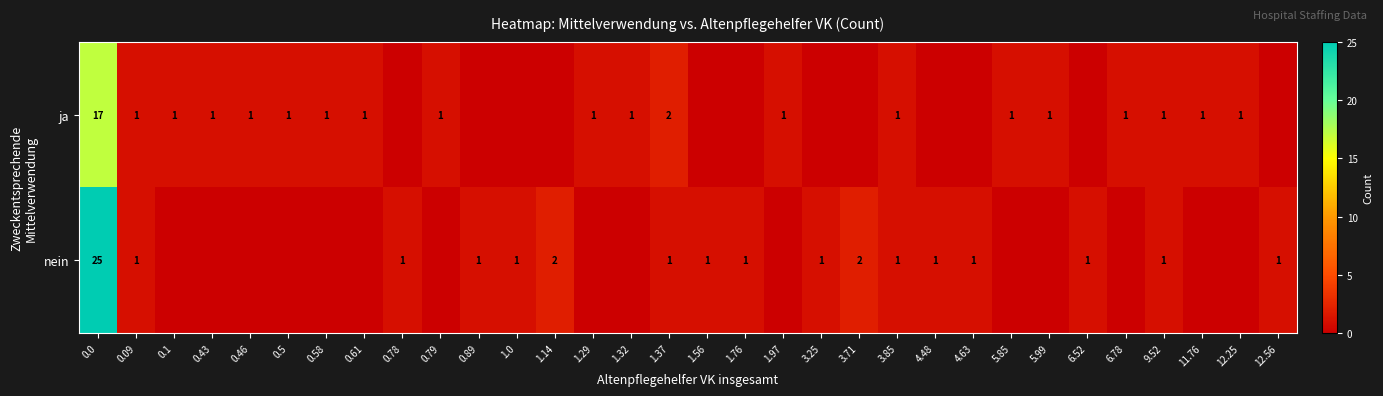

Is it true that ja equals 0 at 11.76?

False